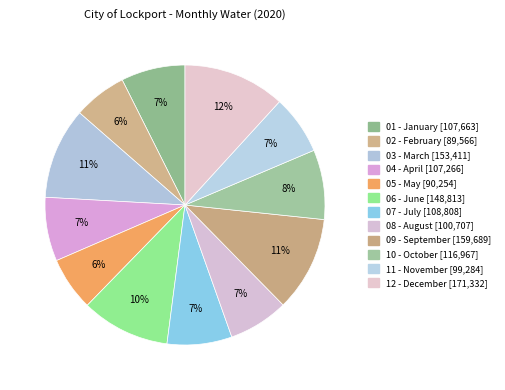

What is the smallest slice in the pie chart?

02 - February